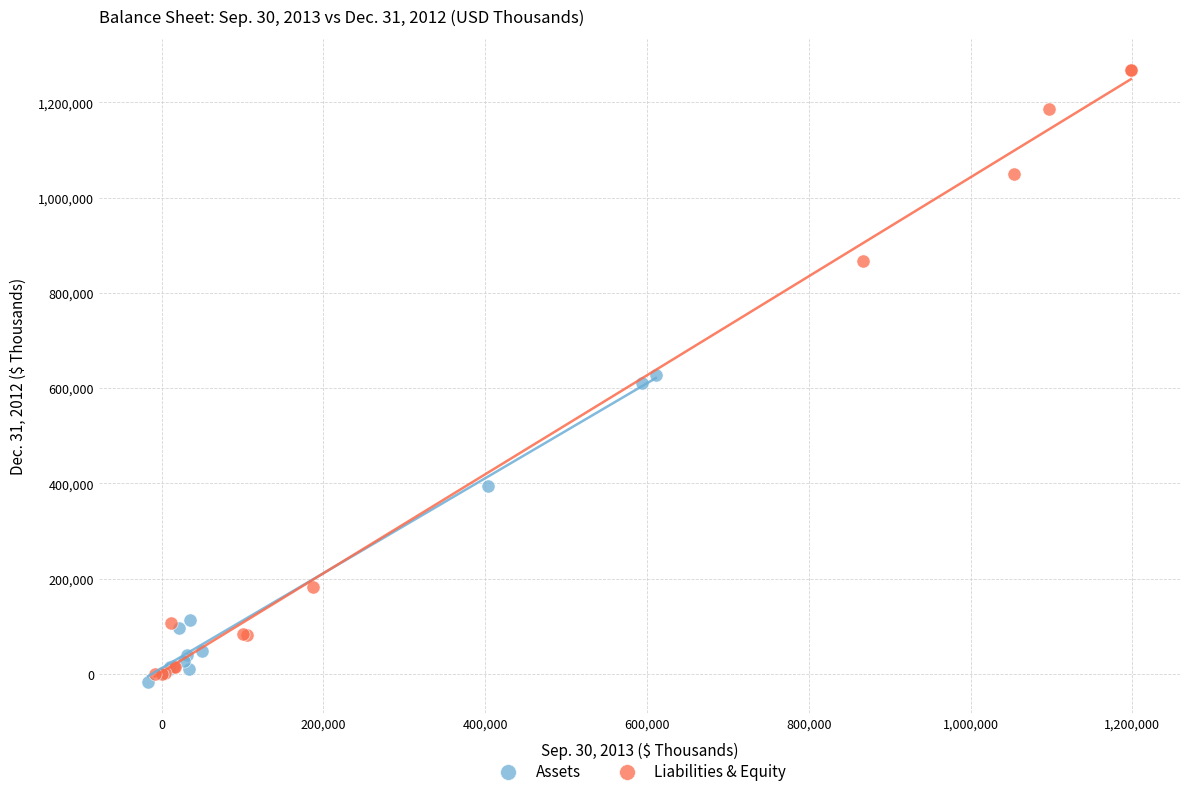

Which series has the widest spread of Y values?

Liabilities & Equity